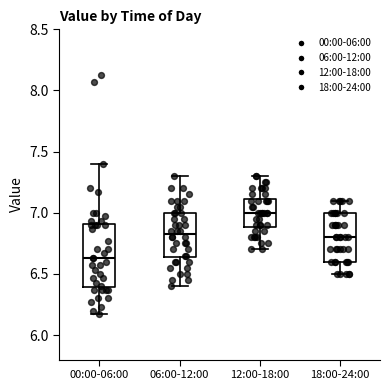

Reading left to right, read every box against the y-axis: the position of its median line, the range the box covers, and the ends of its whiskers. The values are not printed on the chart, so give them approximately, as read against the axis.

00:00-06:00: median 6.65, box 6.40 to 6.90, whiskers 6.15 to 7.40
06:00-12:00: median 6.85, box 6.65 to 7.00, whiskers 6.40 to 7.30
12:00-18:00: median 7.00, box 6.90 to 7.10, whiskers 6.70 to 7.30
18:00-24:00: median 6.80, box 6.60 to 7.00, whiskers 6.50 to 7.10